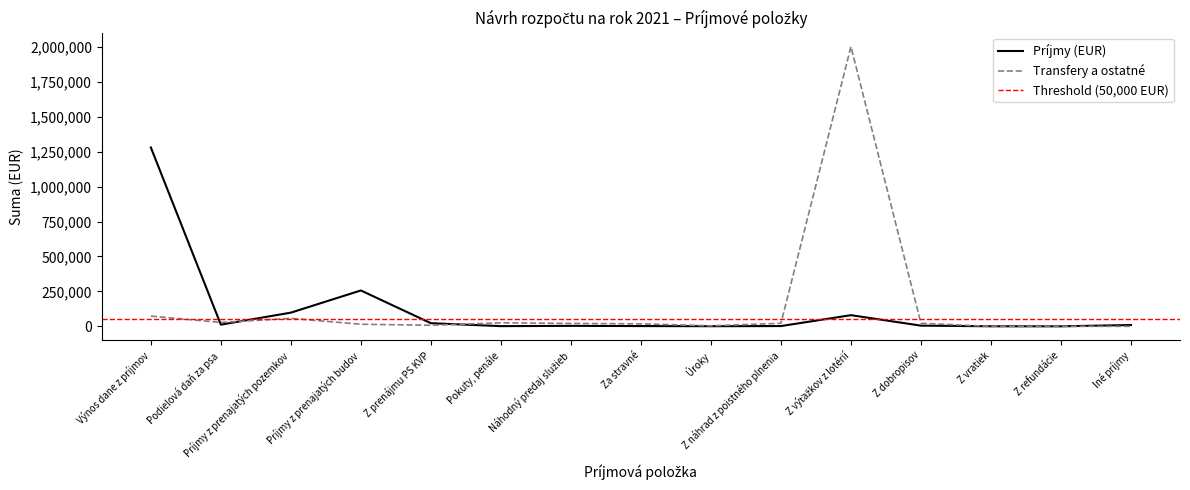

Reading left to right, transcribe all the data shown in this chart.

Príjmy (EUR): 1280205	12053	98000	256787	22500	1500	3500	1940	1000	2000	80000	5000	500	150	9500
Transfery a ostatné: 73233	27925	57000	15000	7700	25215	21009	17832	3874	21706	2001717	21706	0	0	0